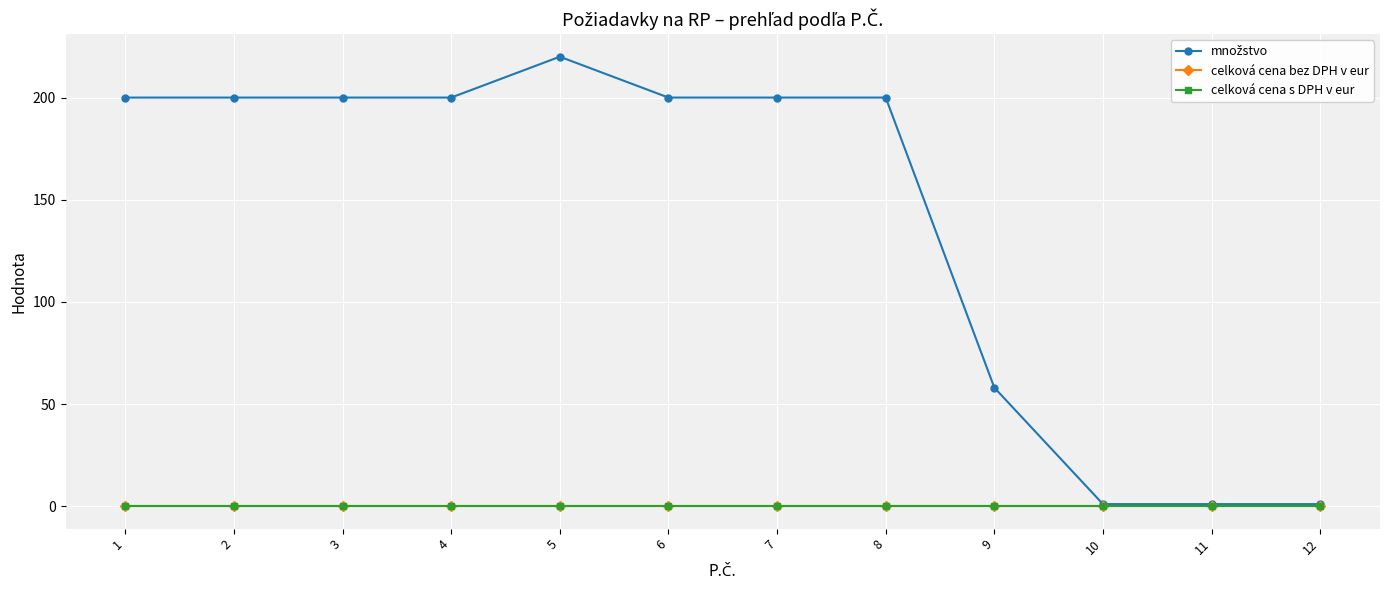

Does the chart display data point markers on the line(s)?

Yes